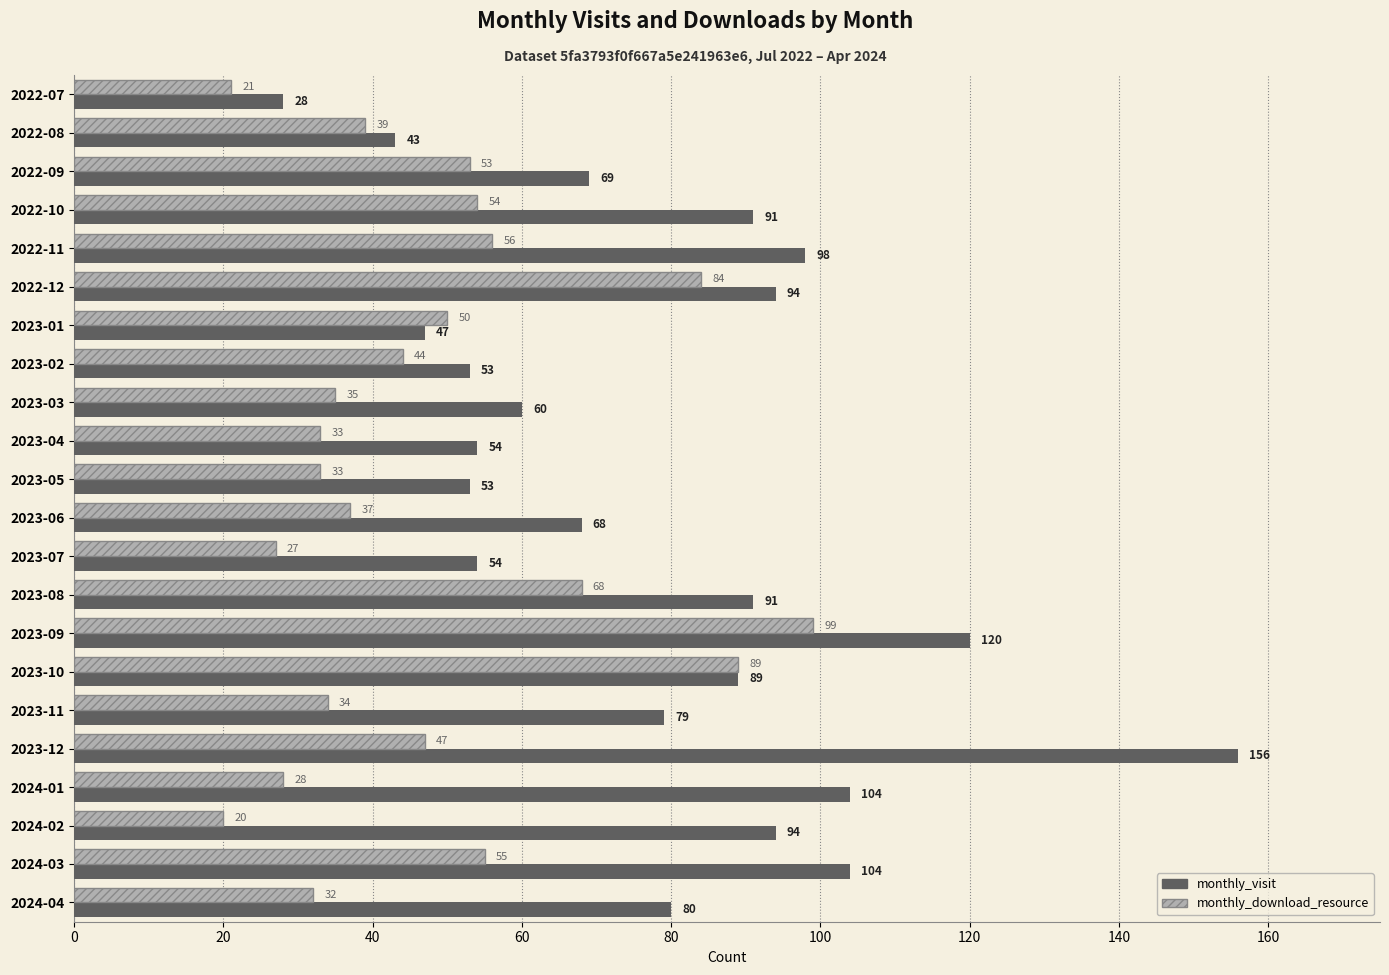

Is it true that monthly_download_resource equals 35 at 2023-03?

True